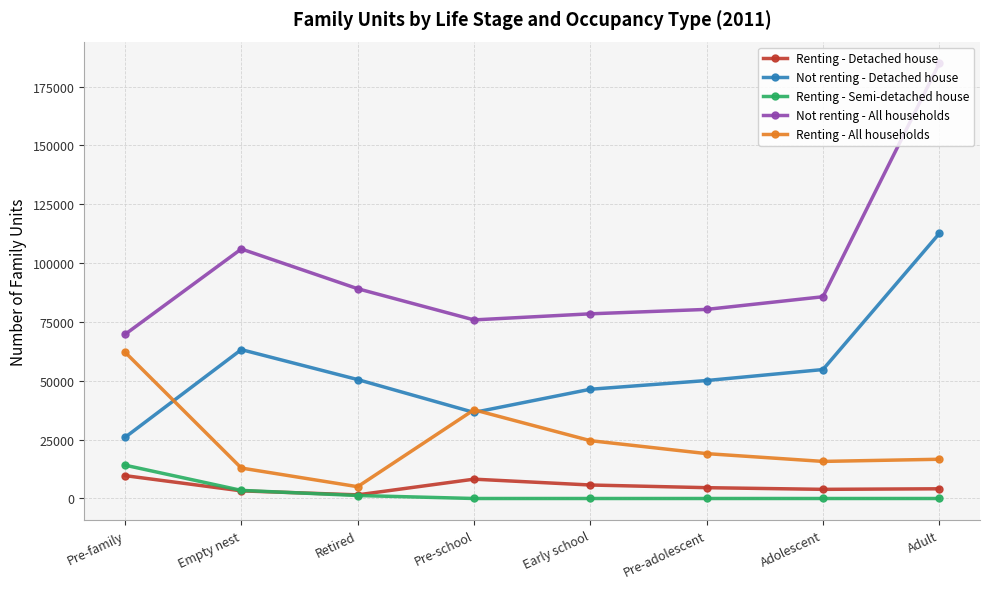

True or false: Not renting - Detached house has more than 2 points higher than both neighbors.

False